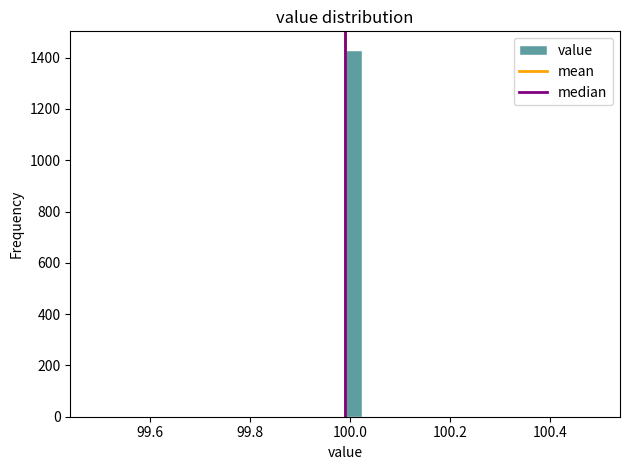

Read against the x-axis, roughly where is the centre of the tallest bar?

100.00